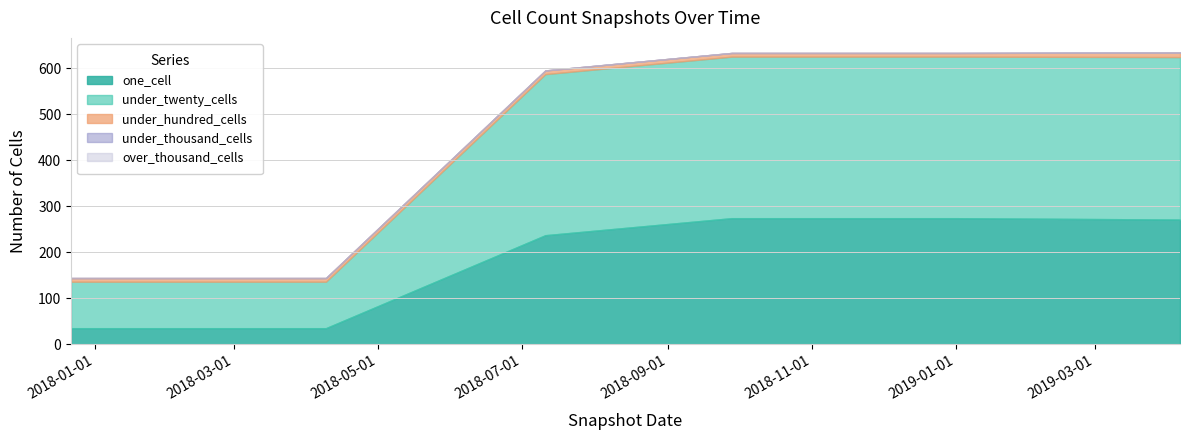

True or false: one_cell has more than 0 points higher than both neighbors.

False